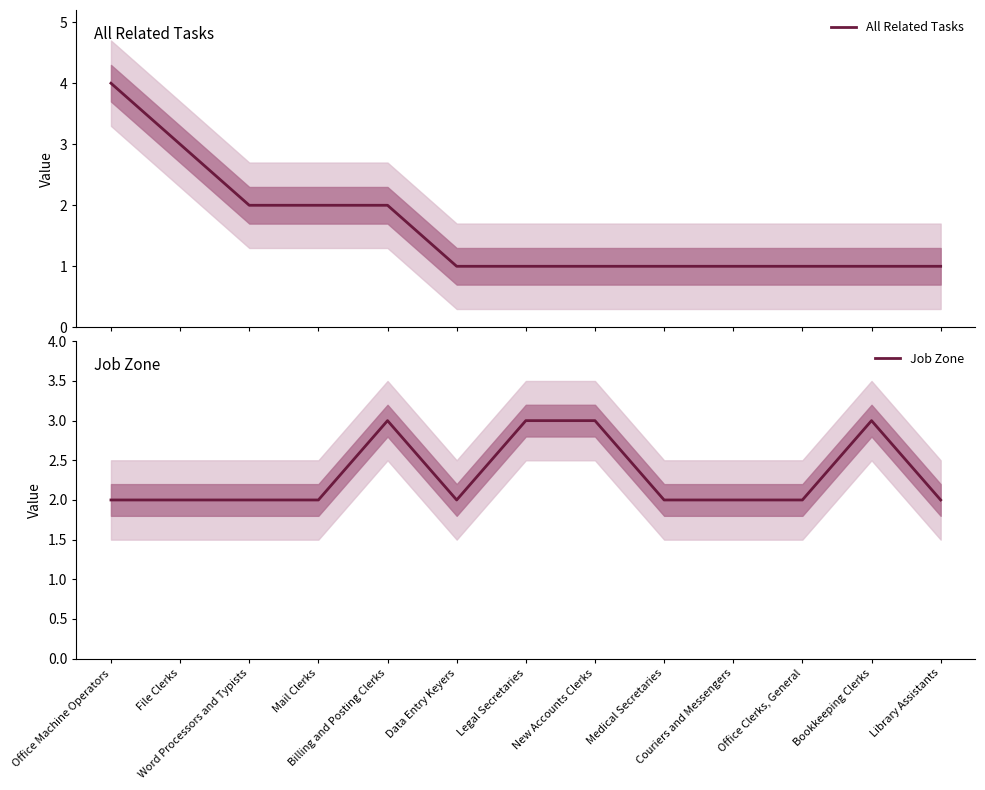

Is it true that All Related Tasks equals 2 at Mail Clerks?

True